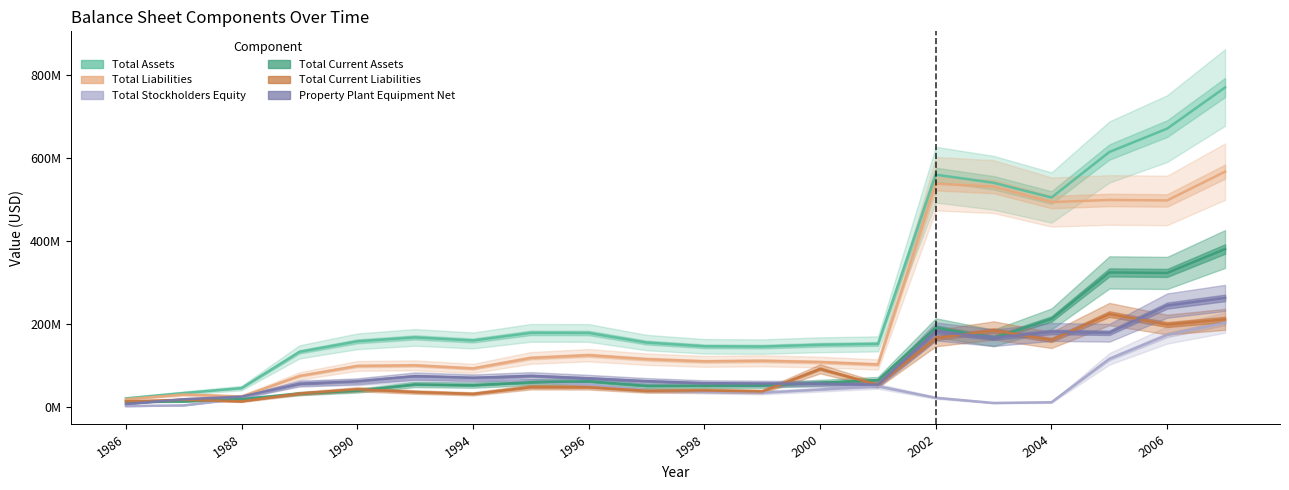

The Total Stockholders Equity series shows 90551531 at 1998. True or false?

False